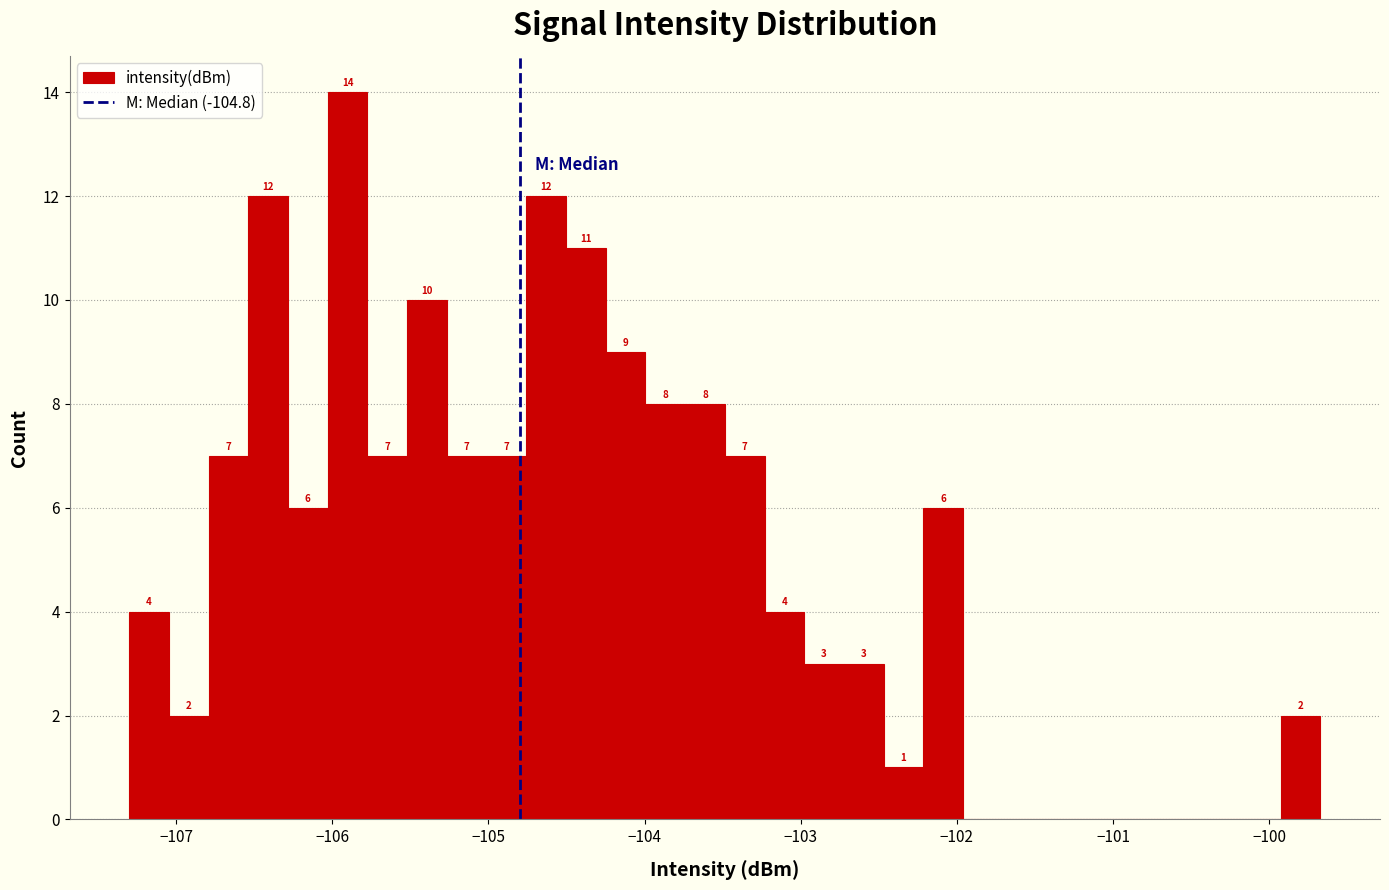

Read against the x-axis, roughly where is the centre of the tallest bar?

-105.9